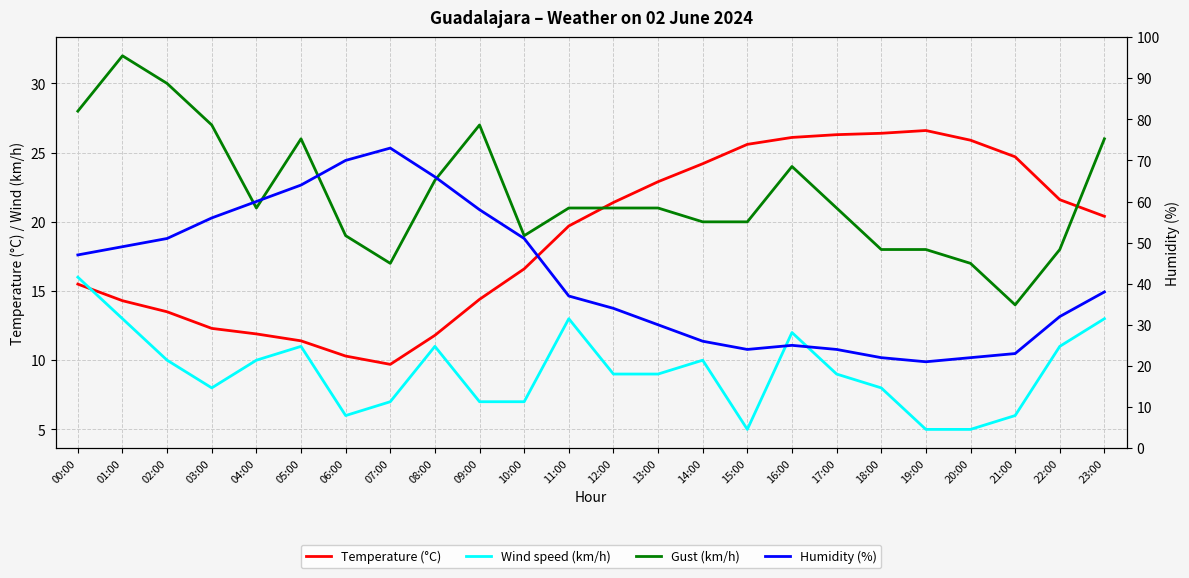

In Humidity (%), how many points are higher than both neighbors (excluding endpoints)?

2